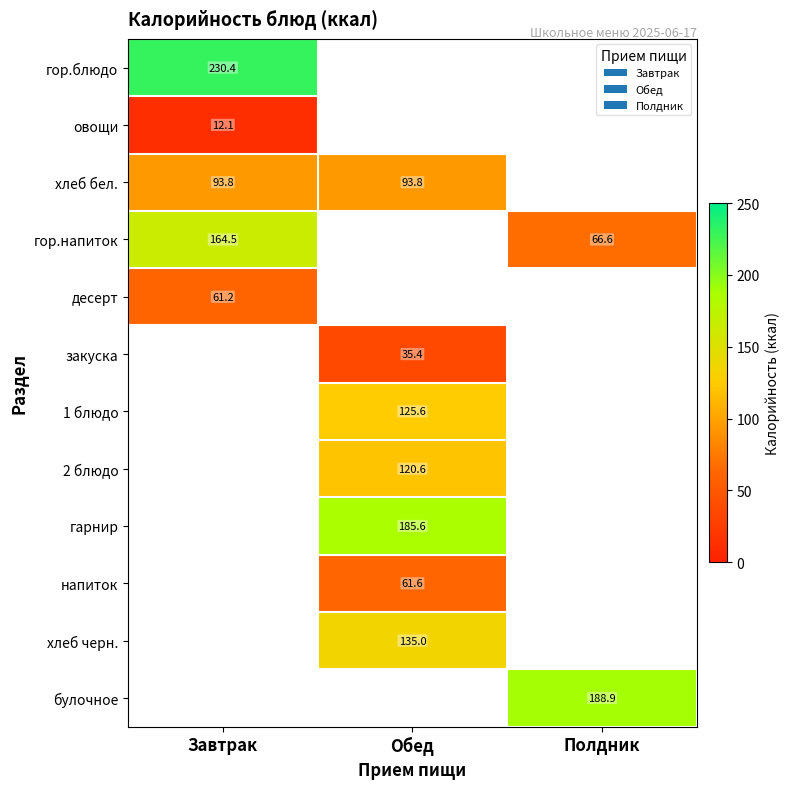

How many distinct data groups are displayed?

12